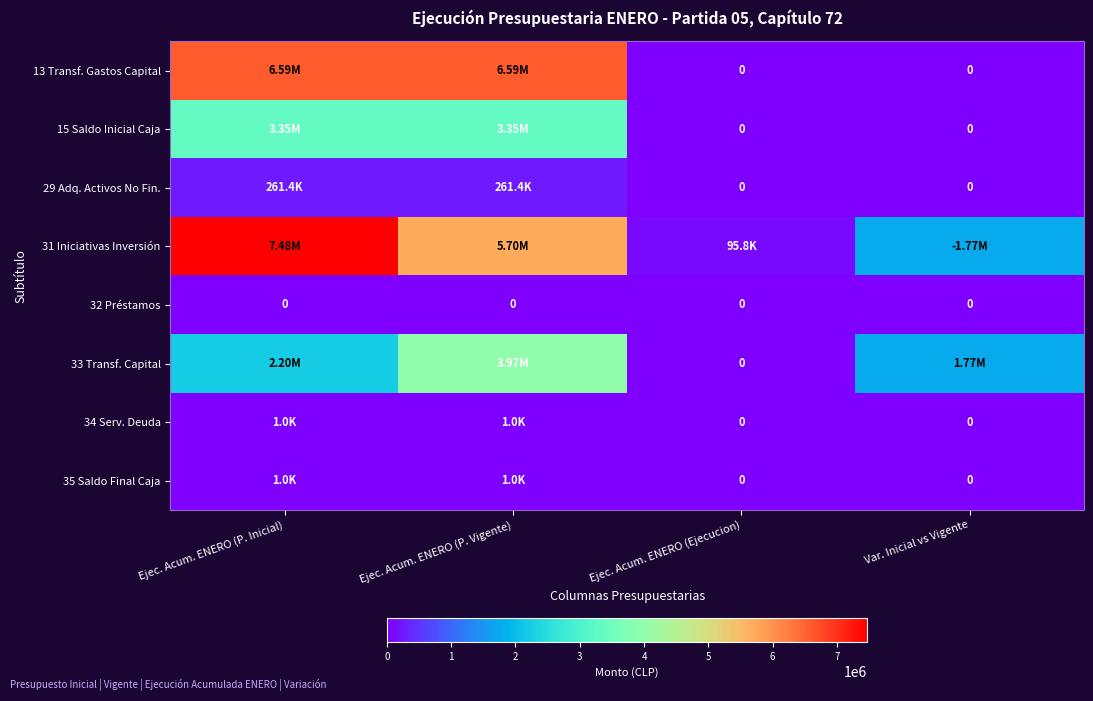

What is the highest value of the 13 Transf. Gastos Capital series?

6589951